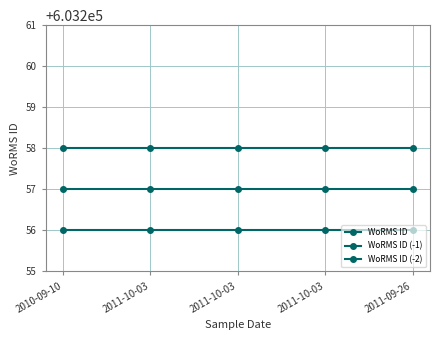

Is this an area chart (filled region under the line)?

No